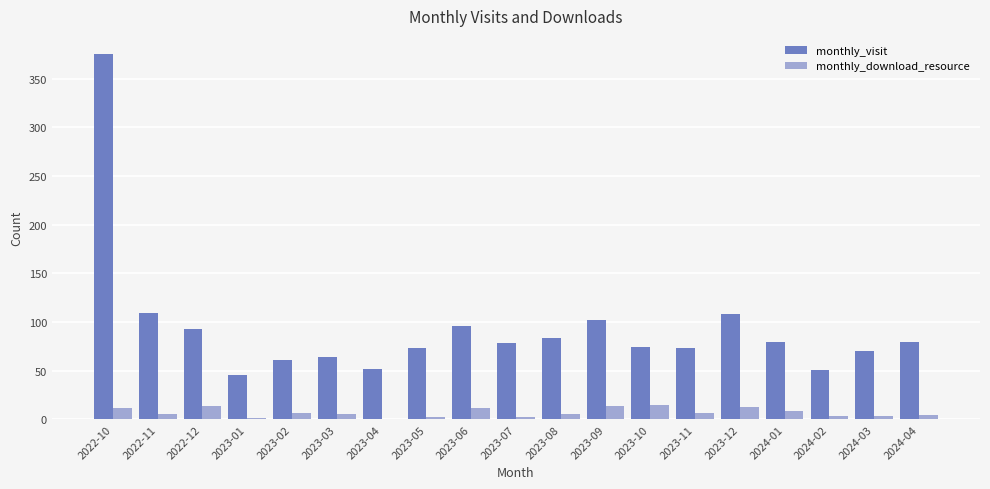

Which series changed the most between 2022-11 and 2023-05?

monthly_visit